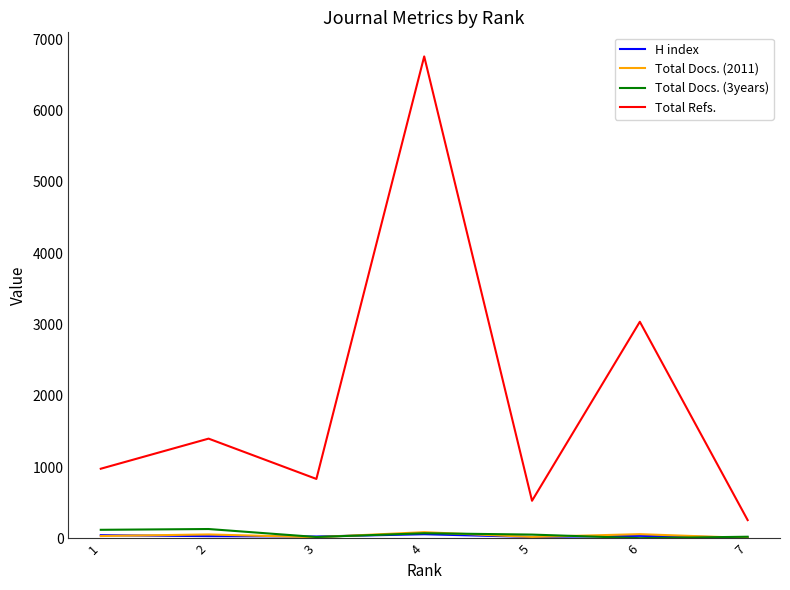

True or false: Total Docs. (3years) and Total Refs. cross at least once.

False